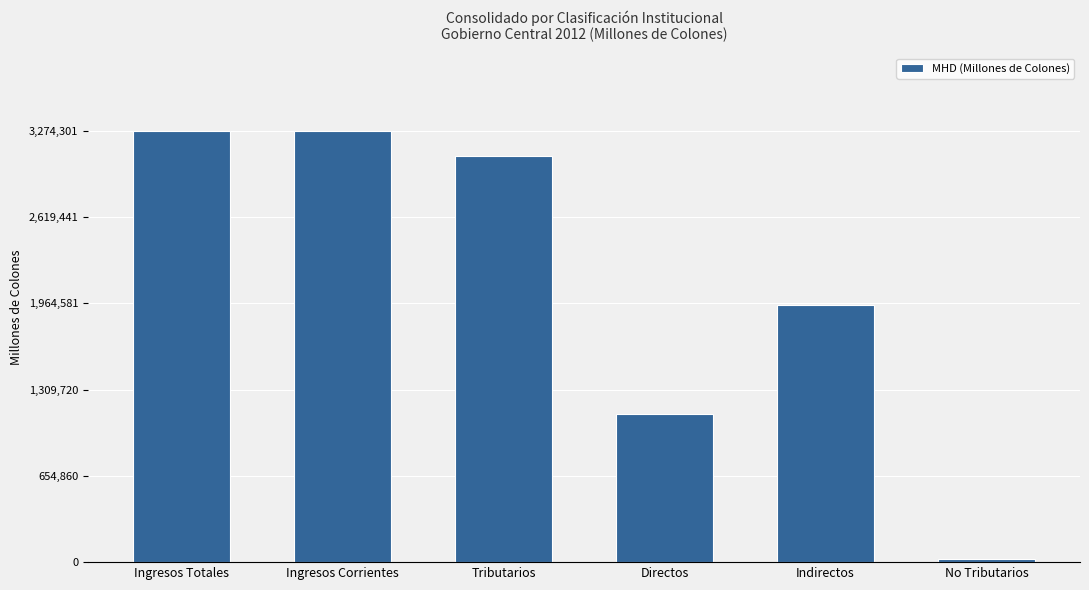

Are the bars horizontal?

No